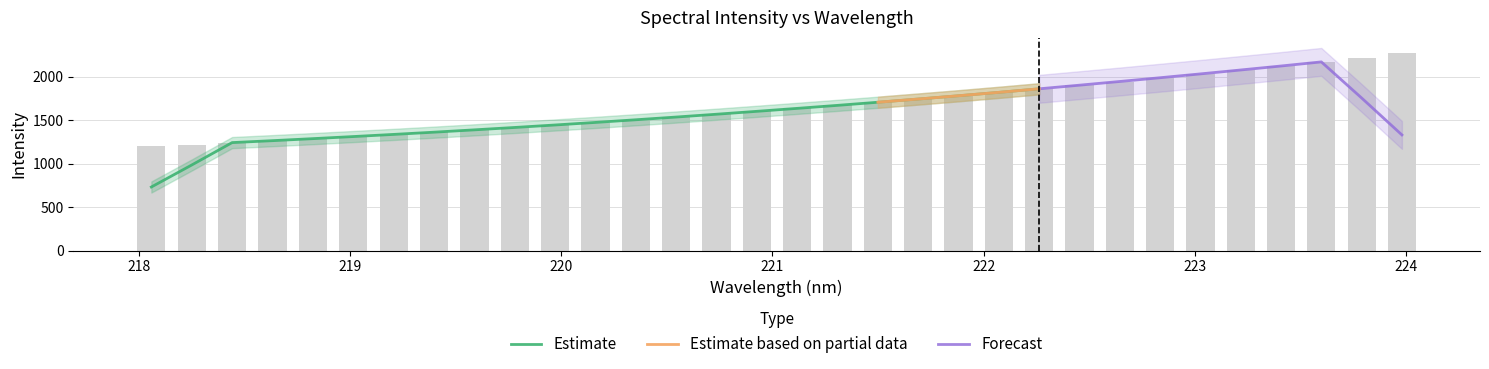

What is the difference between the second highest and second lowest values?

998.4